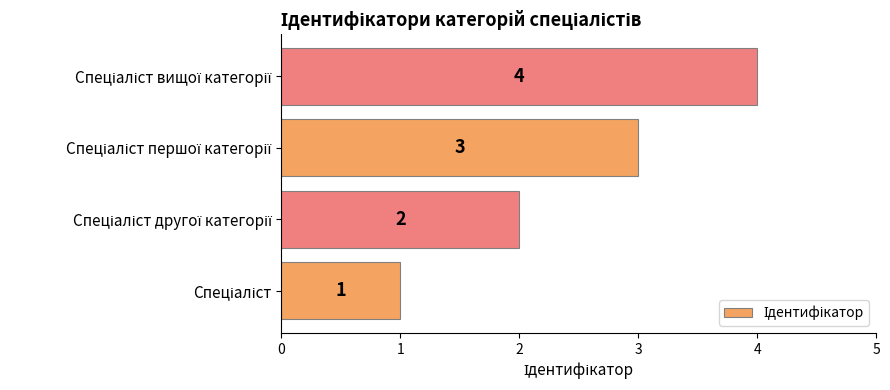

What is the maximum value shown in the chart?

4